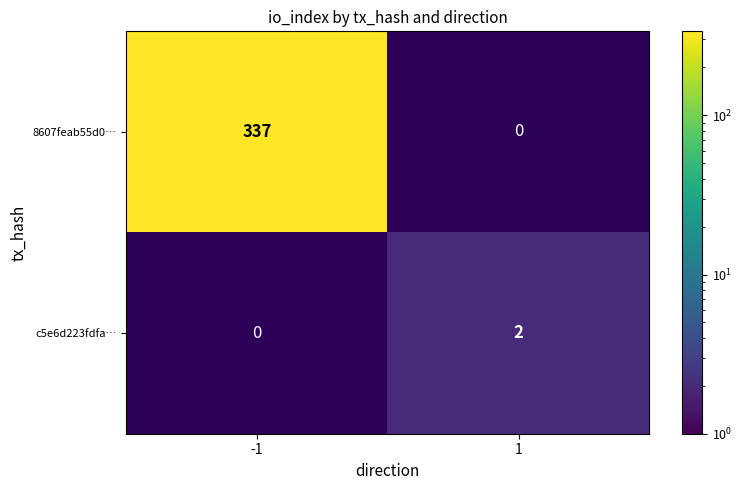

What is the minimum value shown in the chart?

2.0